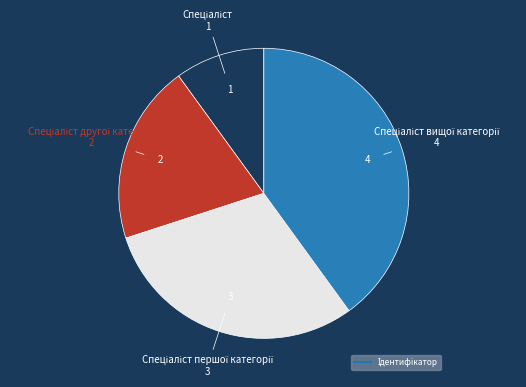

Is there a majority slice in this chart?

No